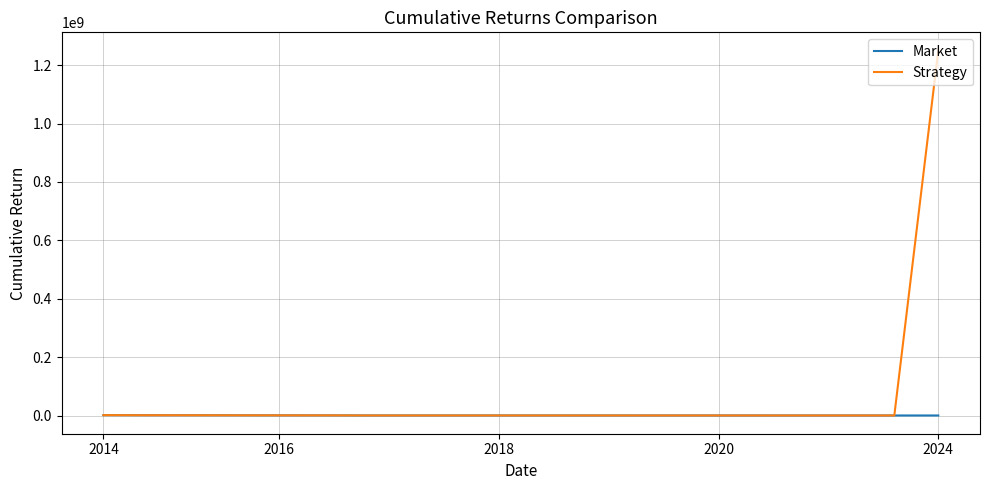

Rank the series by their maximum value, from highest to lowest.

Strategy, Market